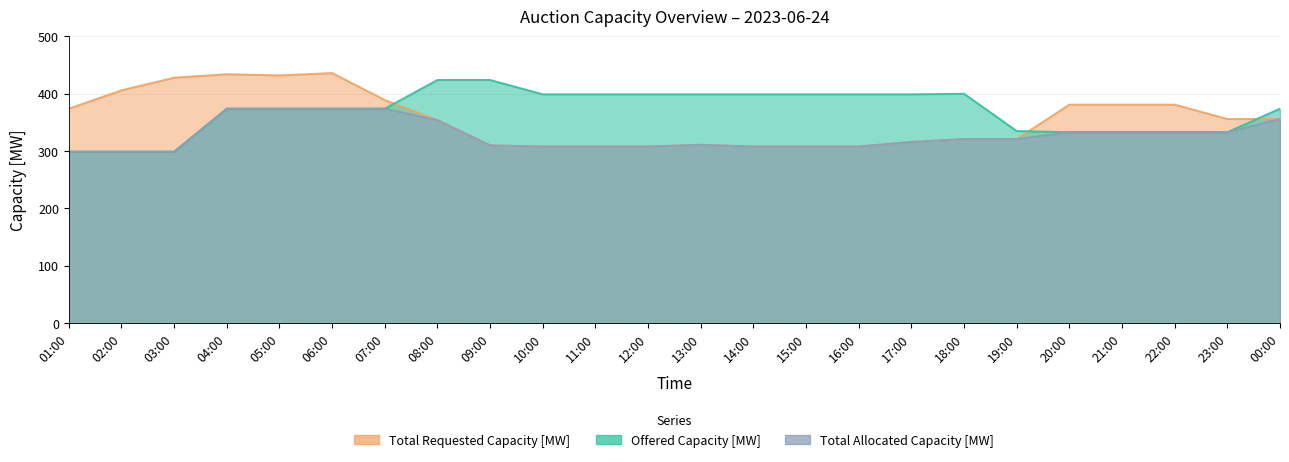

What is the difference between the second highest and minimum values in the Offered Capacity [MW] series?

125